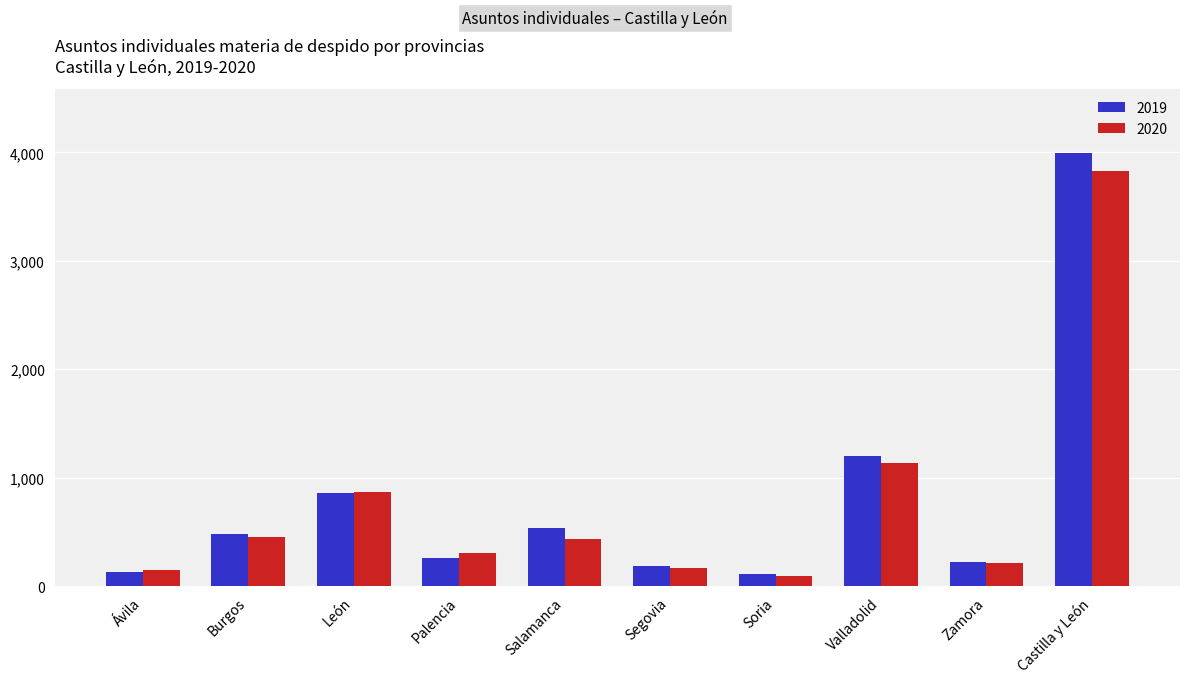

What is the smallest value displayed?

95